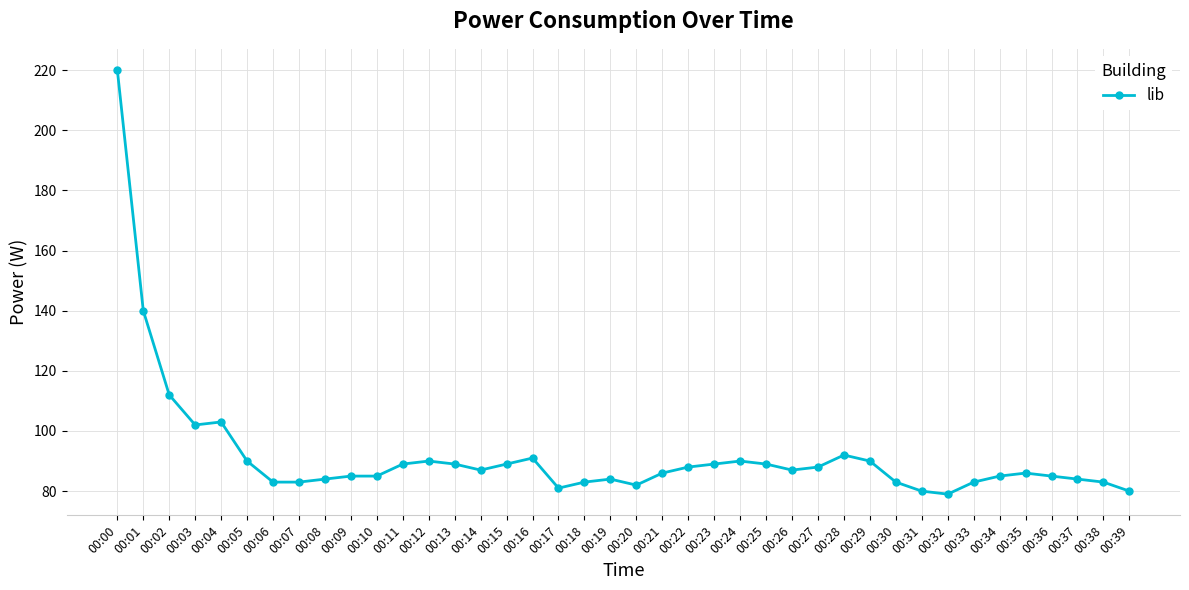

What is the sum of all values?

3679